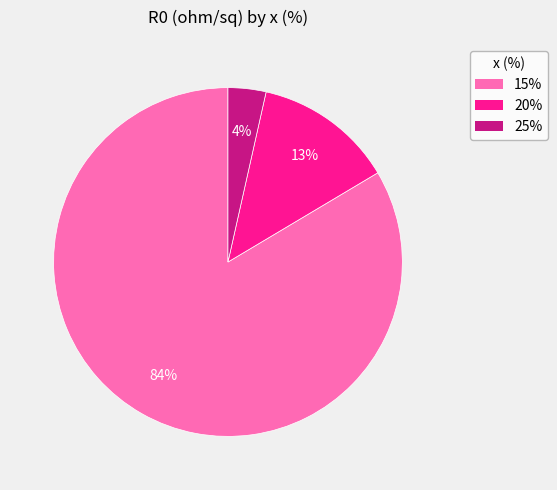

Count the number of slices in the pie.

3